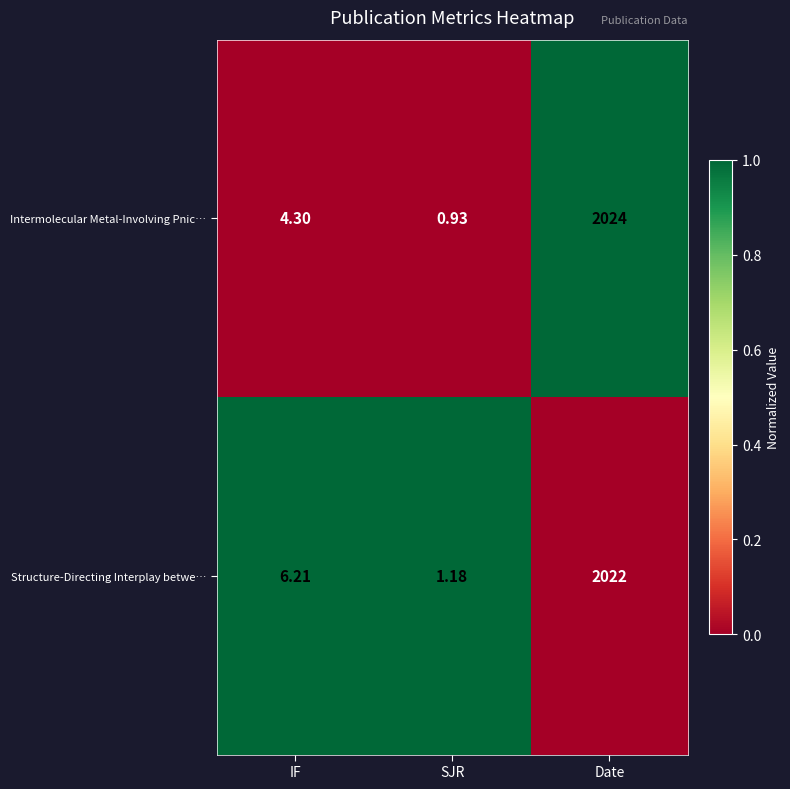

Which series has the largest range (max minus min)?

Intermolecular Metal-Involving Pnic…